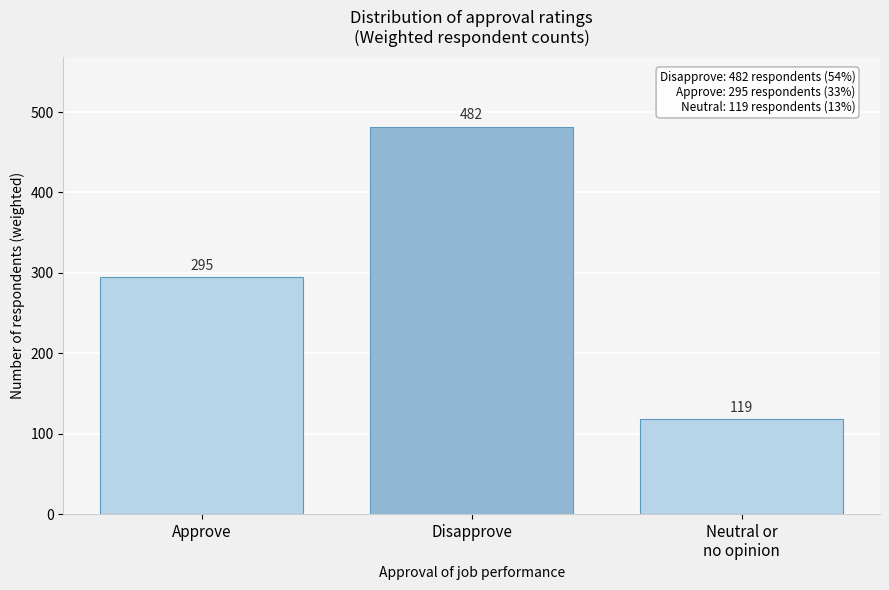

What is the greatest value displayed?

482.0